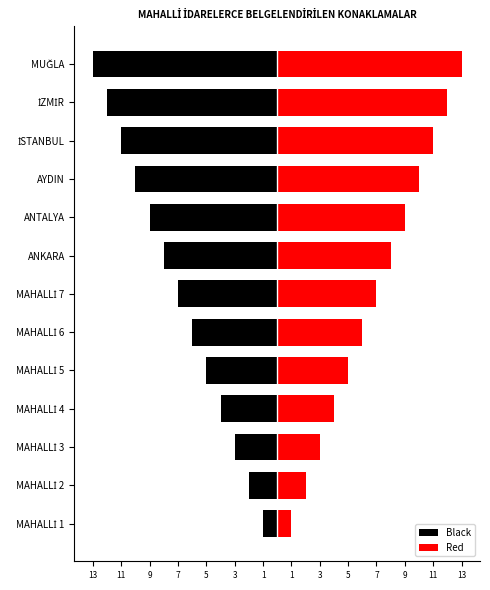

Reading right to left, extract all data points from this chart.

Black: -13	-12	-11	-10	-9	-8	-7	-6	-5	-4	-3	-2	-1
Red: 13	12	11	10	9	8	7	6	5	4	3	2	1